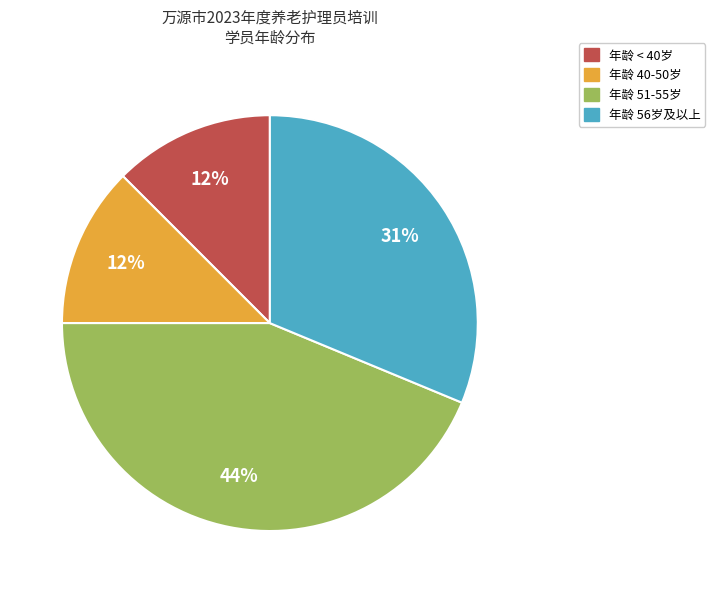

To the nearest percent, what is the difference between the 年龄 < 40岁 and 年龄 56岁及以上 slice percentages?

19%